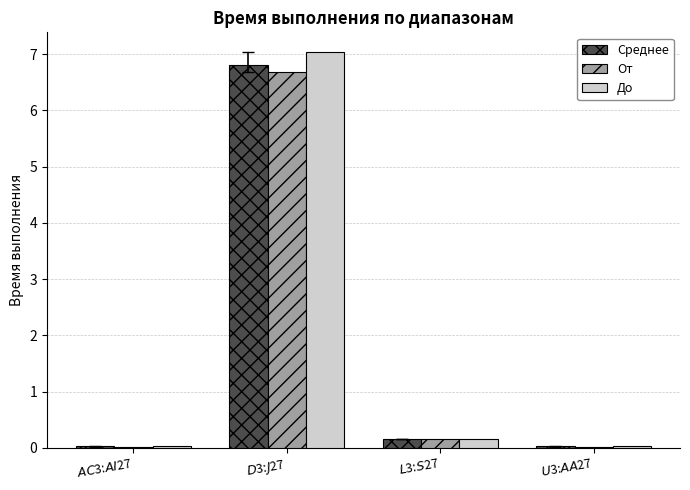

What is the sum of all Среднее values?

7.0